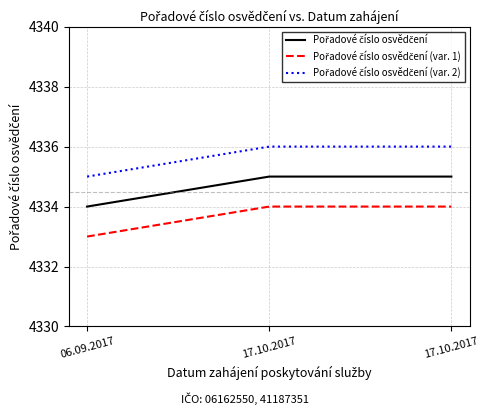

Reading left to right, list all the values displayed in this chart.

4334	4335	4335